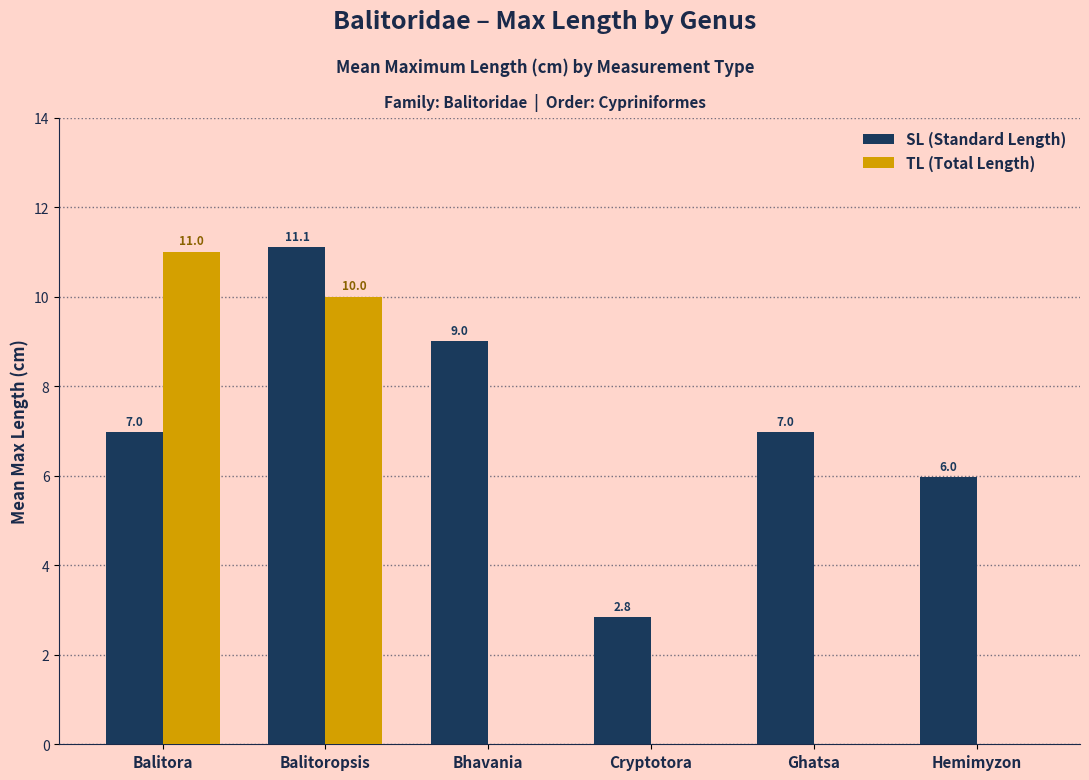

The value of SL (Standard Length) at Hemimyzon is 6.0. True or false?

True